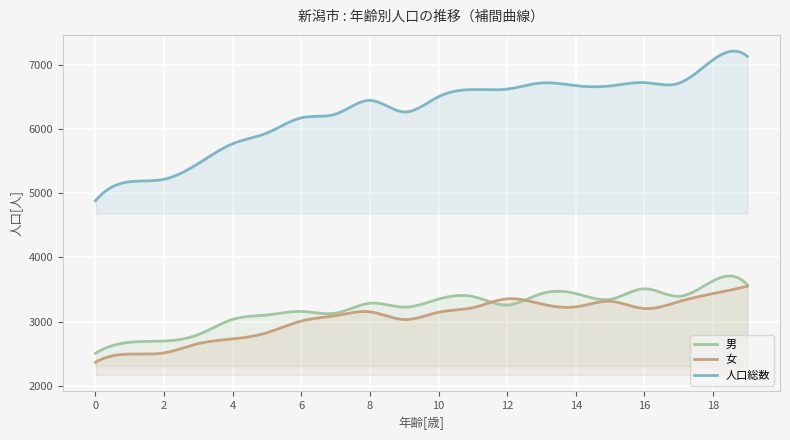

How many lines are shown in the chart?

3